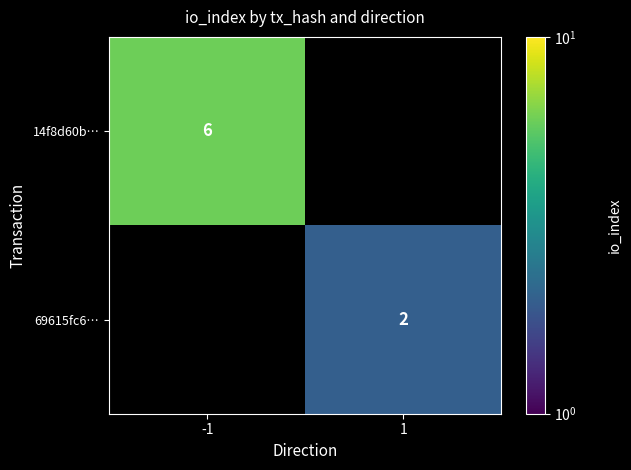

True or false: 14f8d60b… has a value of 6 at -1.

True